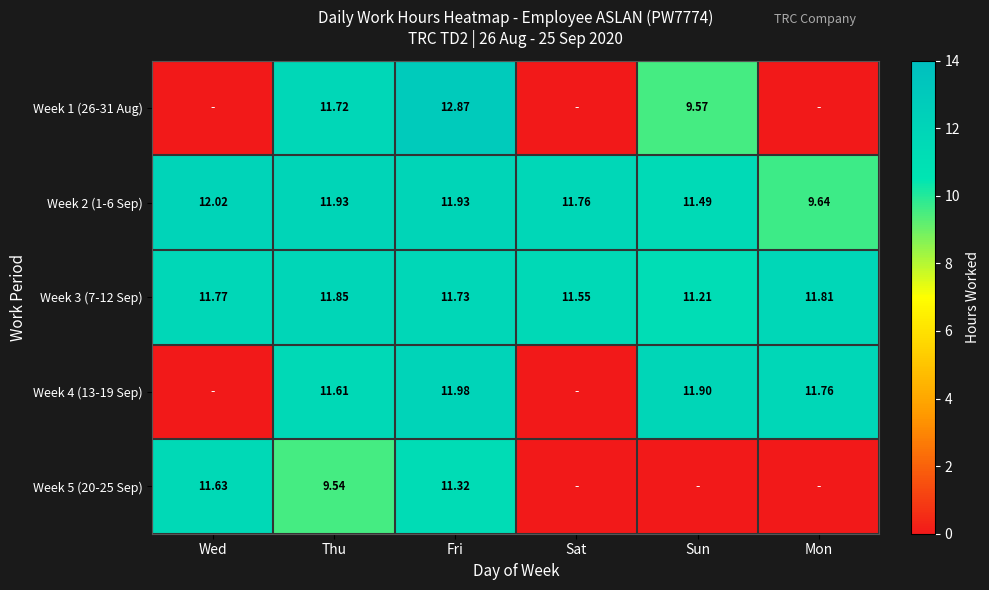

What is the maximum value shown in the chart?

12.9